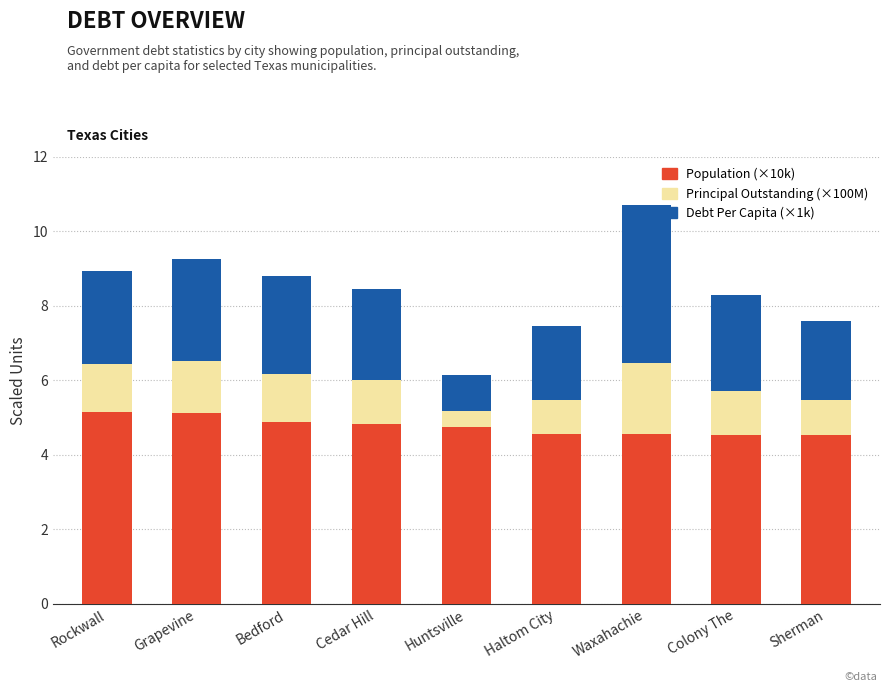

What is the highest value of the Population (×10k) series?

5.1